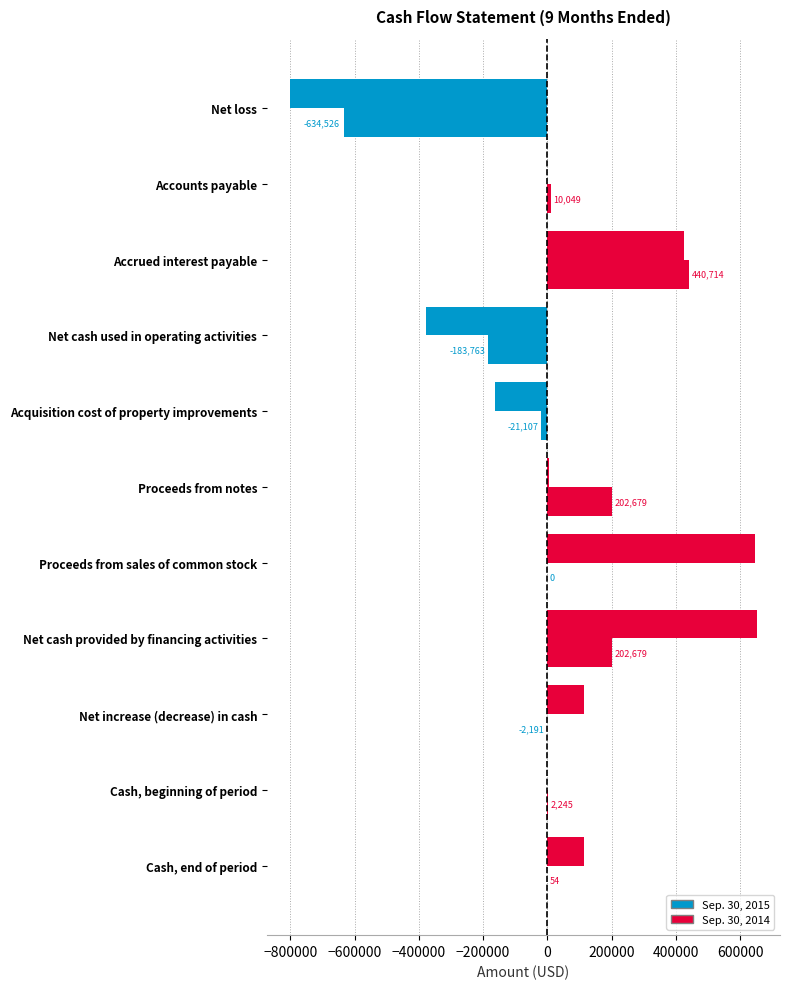

Count the number of data series in this chart.

2